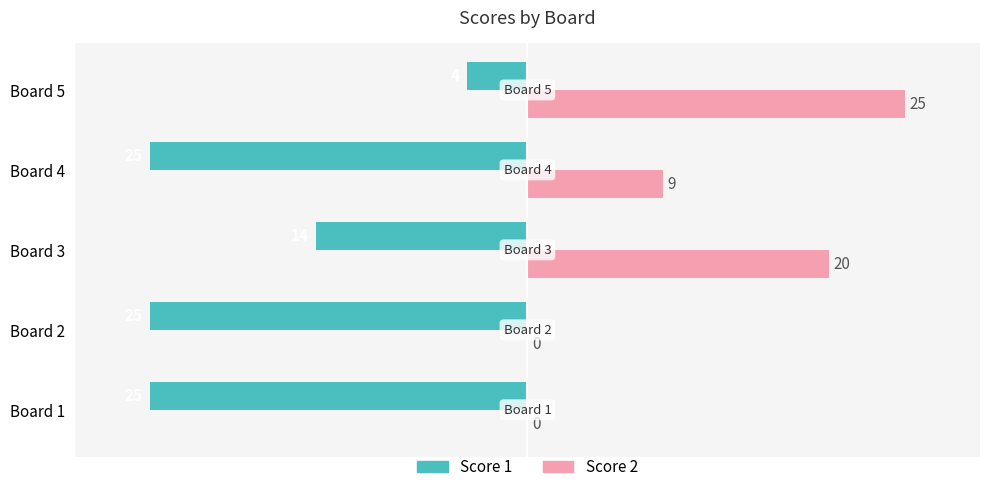

At which label is Score 1 closest to -14?

Board 3